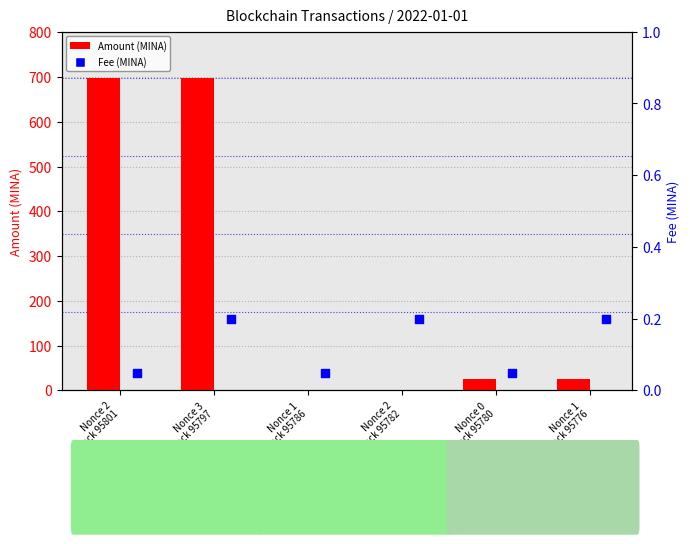

At how many categories does at least one series exceed 2?

4